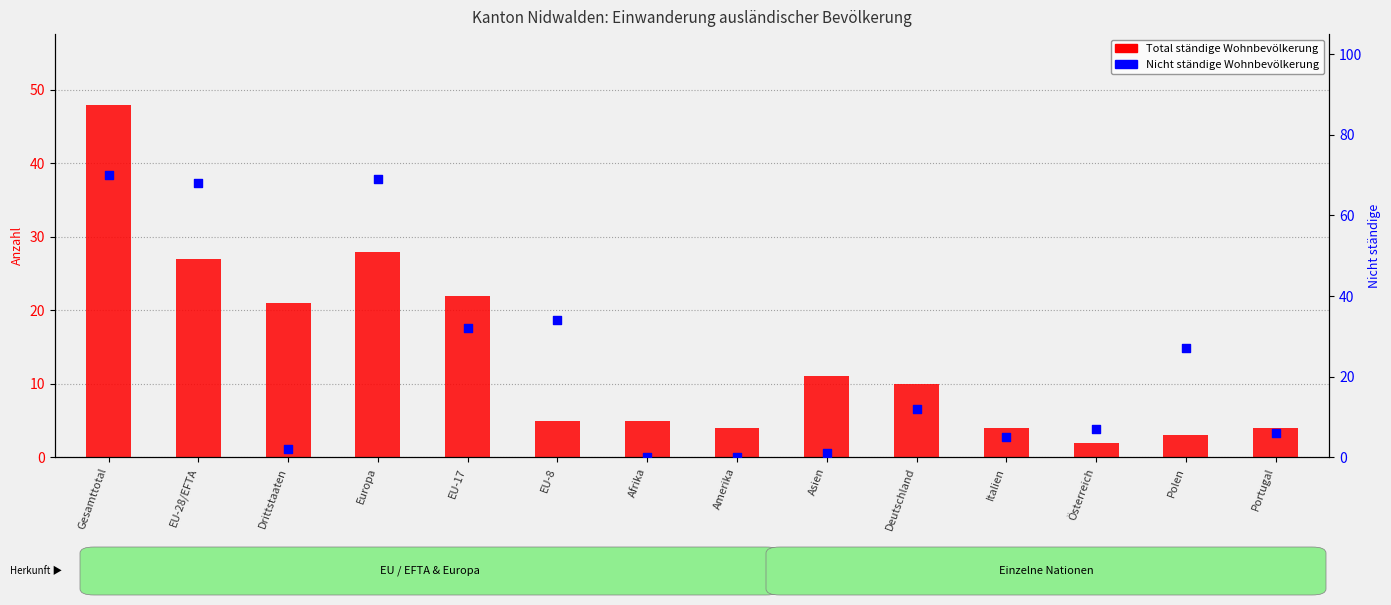

What is the total value across all series at EU-28/EFTA?

95